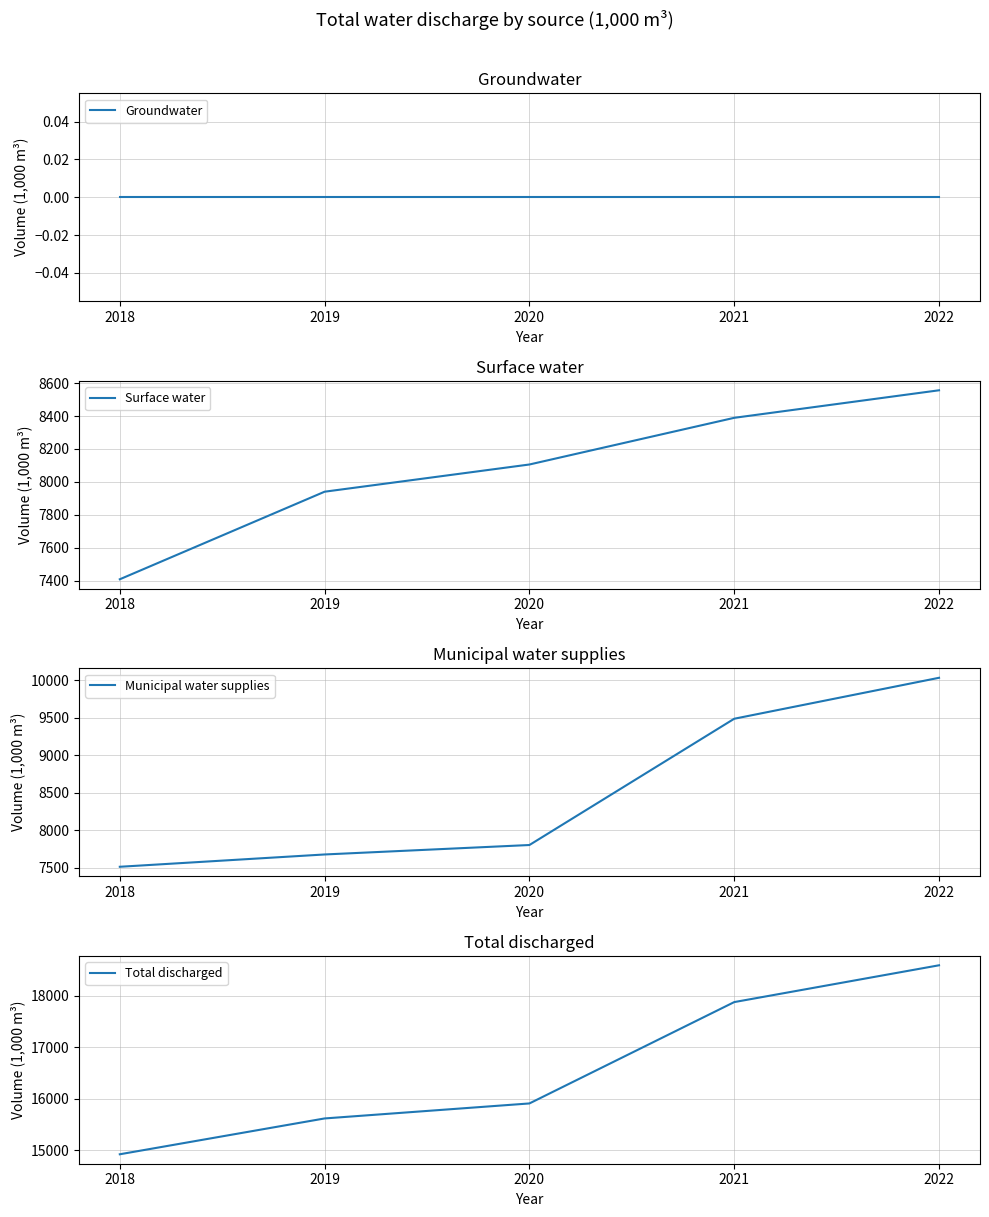

Where is Total discharged nearest to the value 16759?

2020